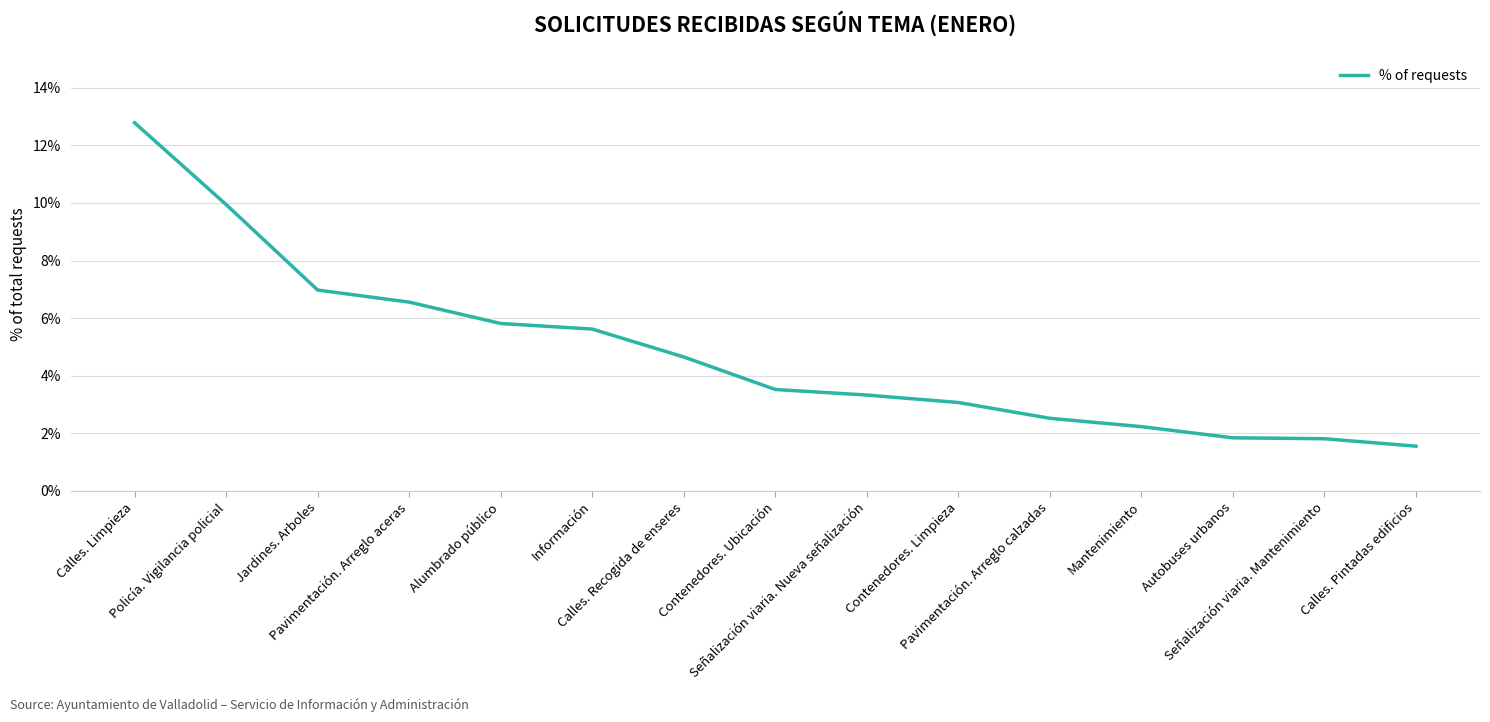

What is the average value?

4.8